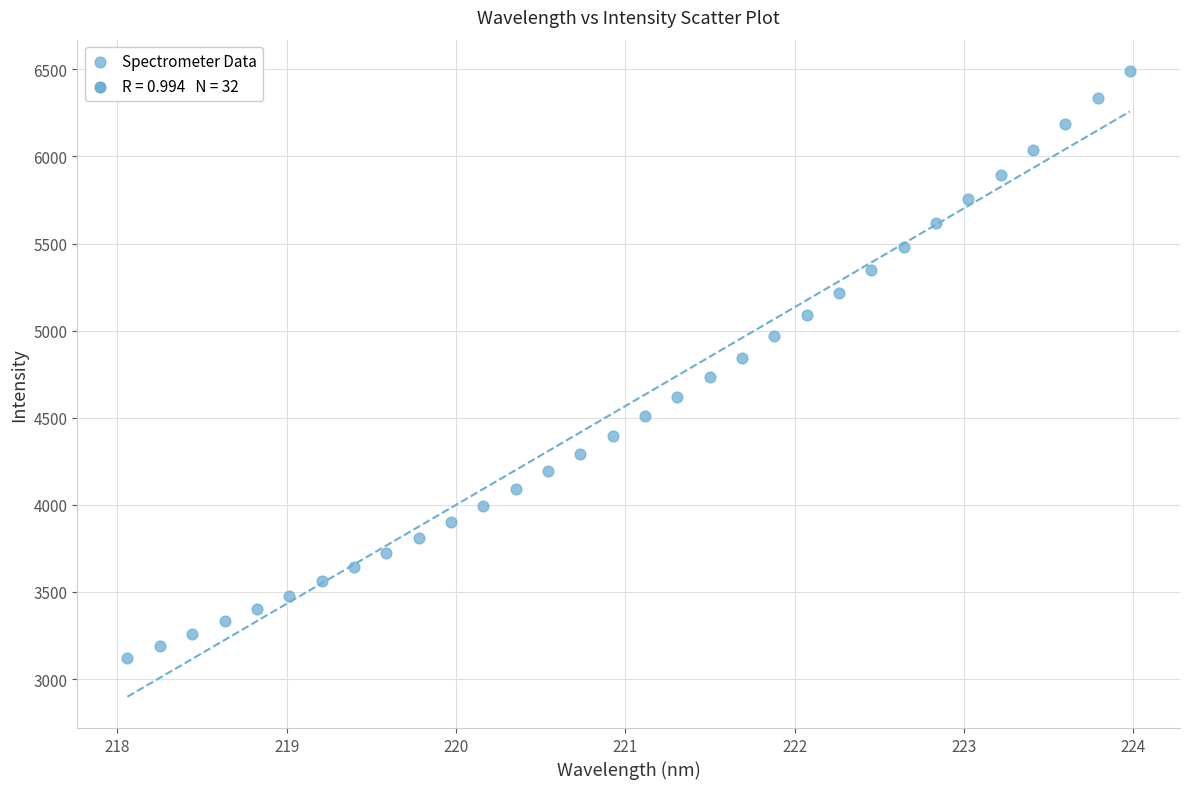

What is the range of X values (max minus min)?

5.9